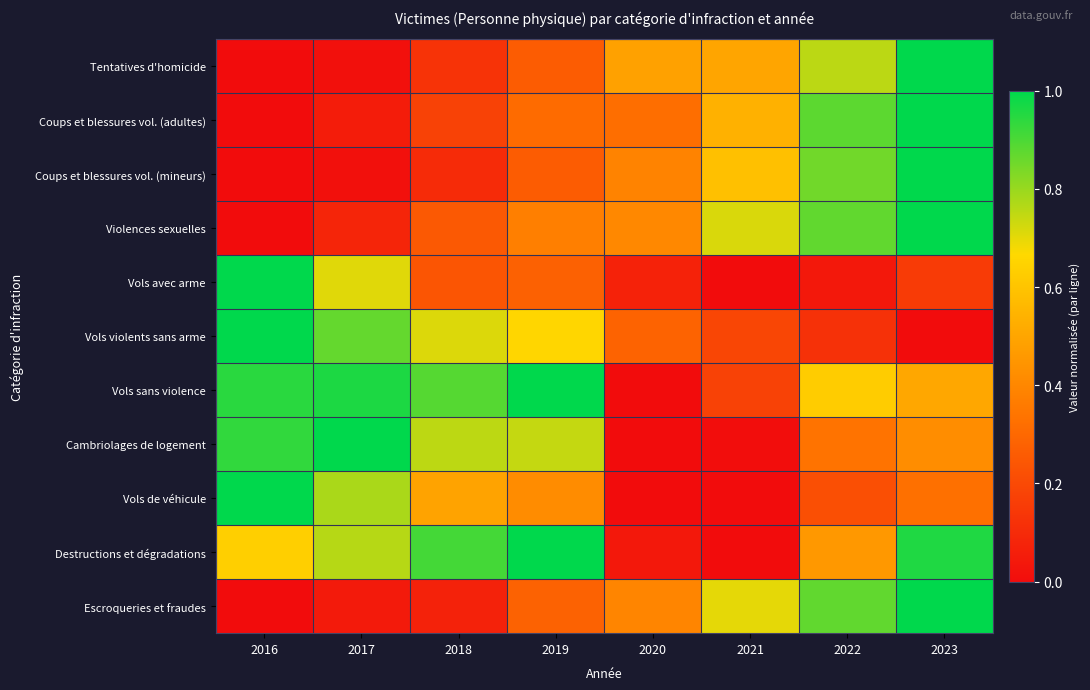

Rank the series at 2022 from lowest to highest value.

Vols avec arme, Vols violents sans arme, Vols de véhicule, Cambriolages de logement, Destructions et dégradations, Vols sans violence, Tentatives d'homicide, Coups et blessures vol. (mineurs), Escroqueries et fraudes, Violences sexuelles, Coups et blessures vol. (adultes)